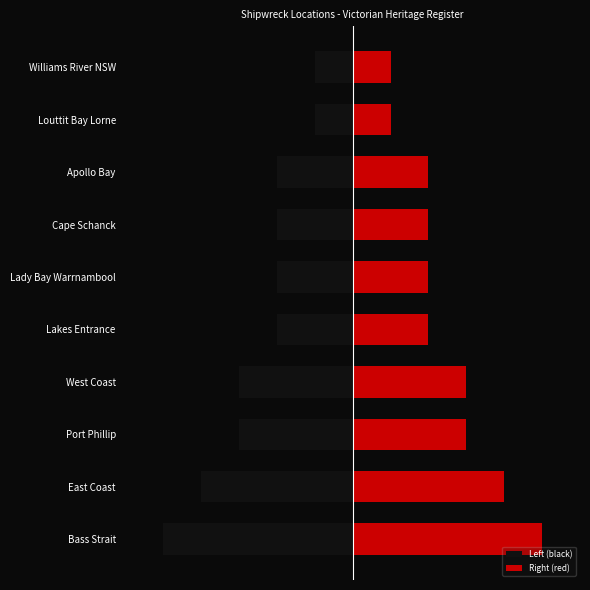

What is the maximum value for Right (red)?

5